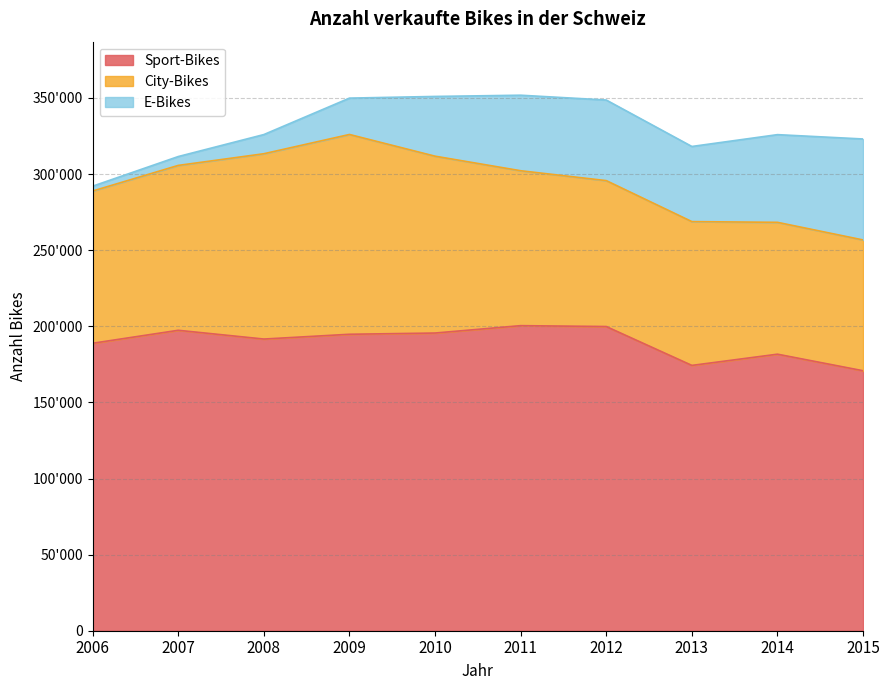

How many lines are shown in the chart?

3